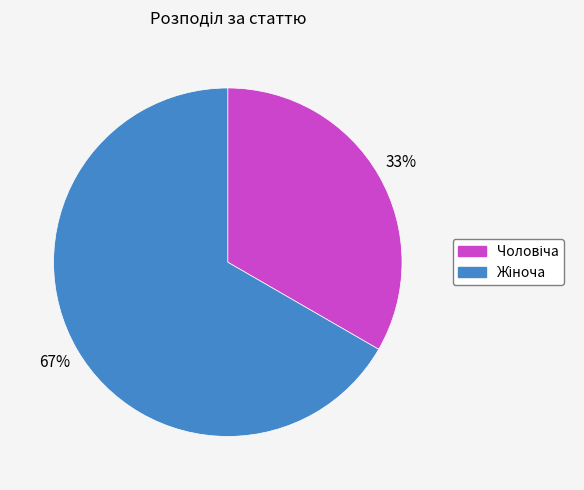

Is there a majority slice in this chart?

Yes